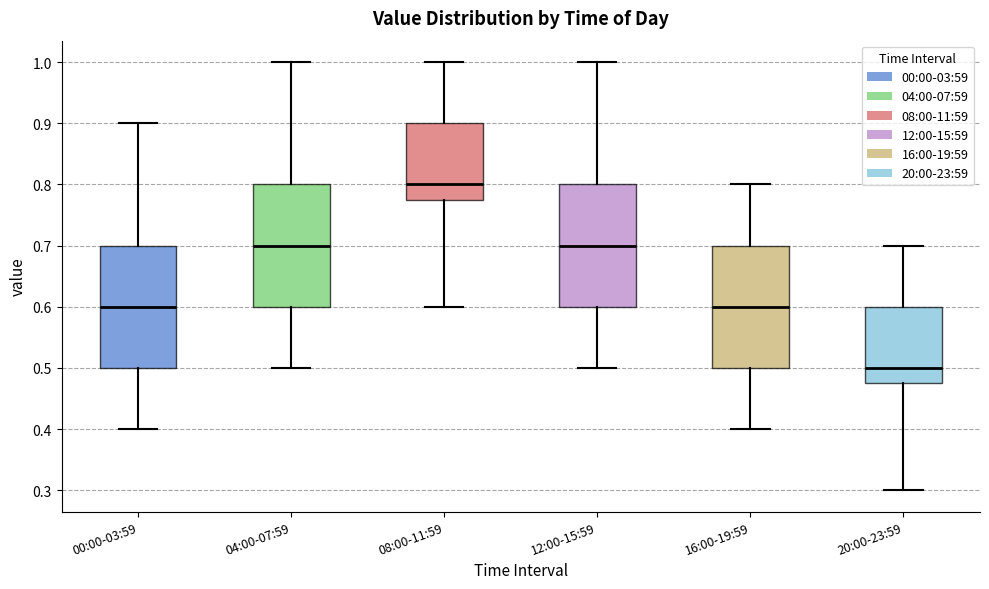

Where does the upper whisker of the box for 20:00-23:59 end on the y-axis? The values are not printed on the chart, so give them approximately, as read against the axis.

0.70